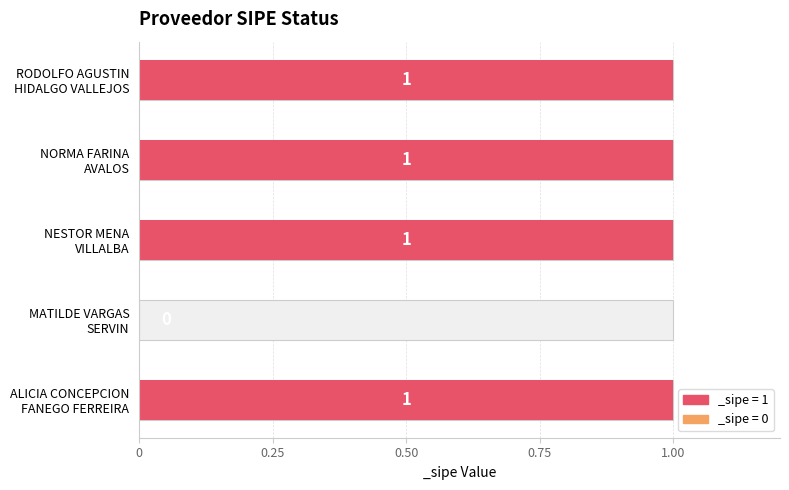

What is the greatest value displayed?

1